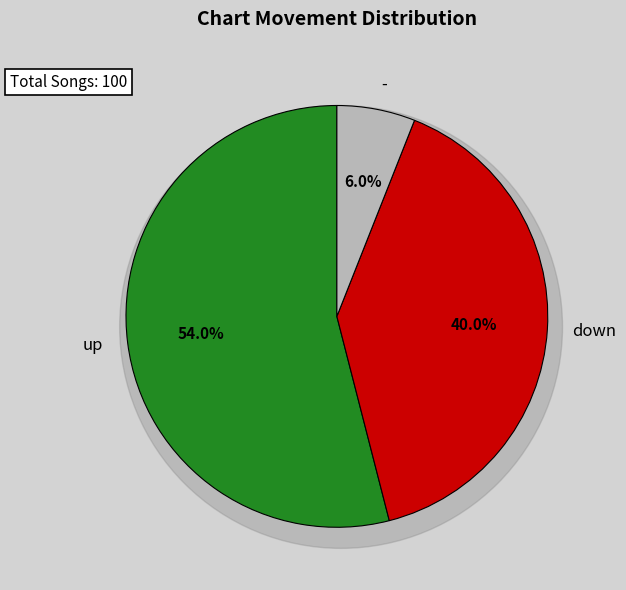

What percentage is the - slice, to the nearest percent?

6%